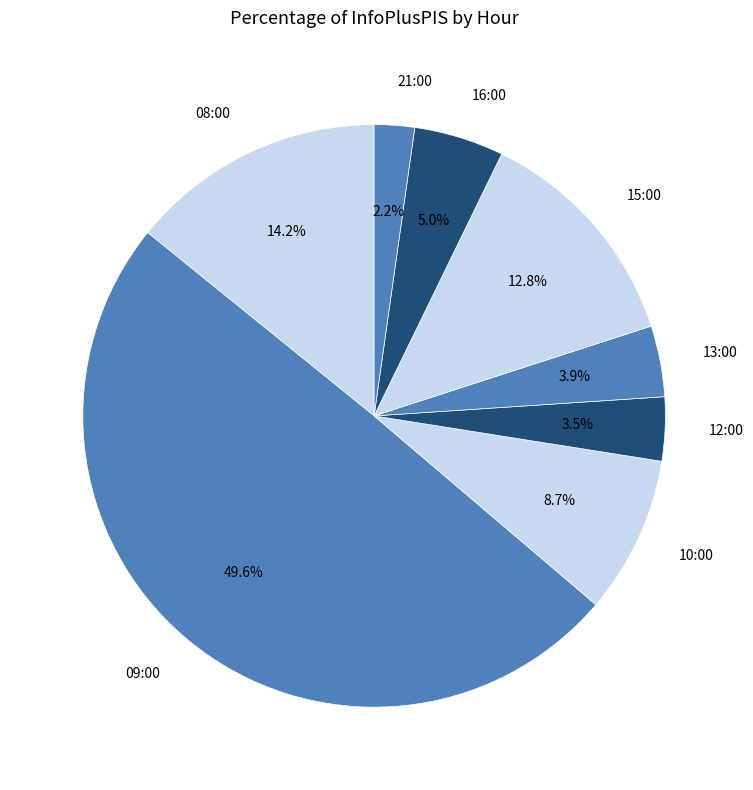

Approximately how many times larger is the value at 10:00 compared to 15:00?

0.7